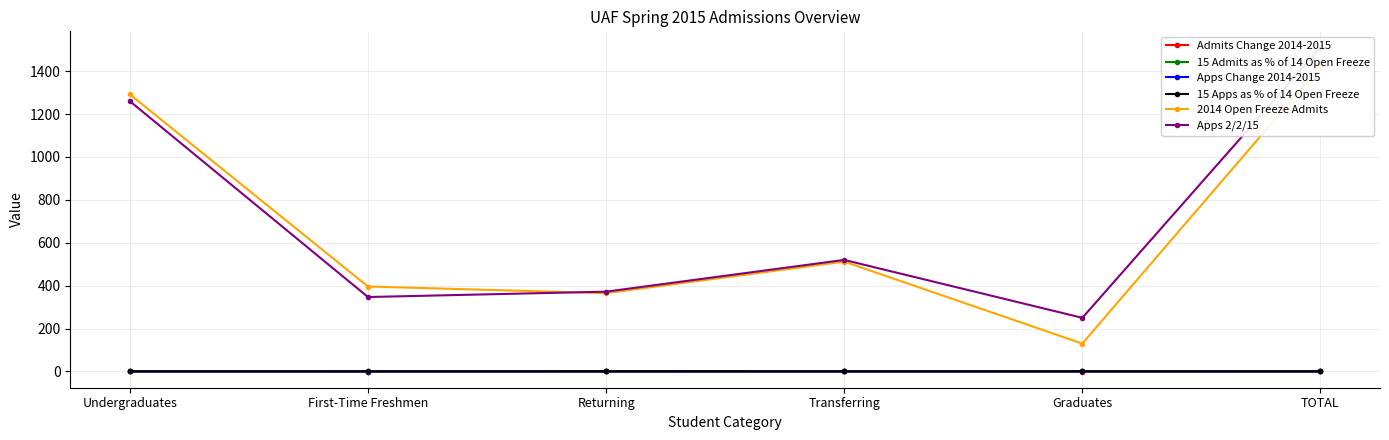

What is the sum of all 15 Admits as % of 14 Open Freeze values?

4.9